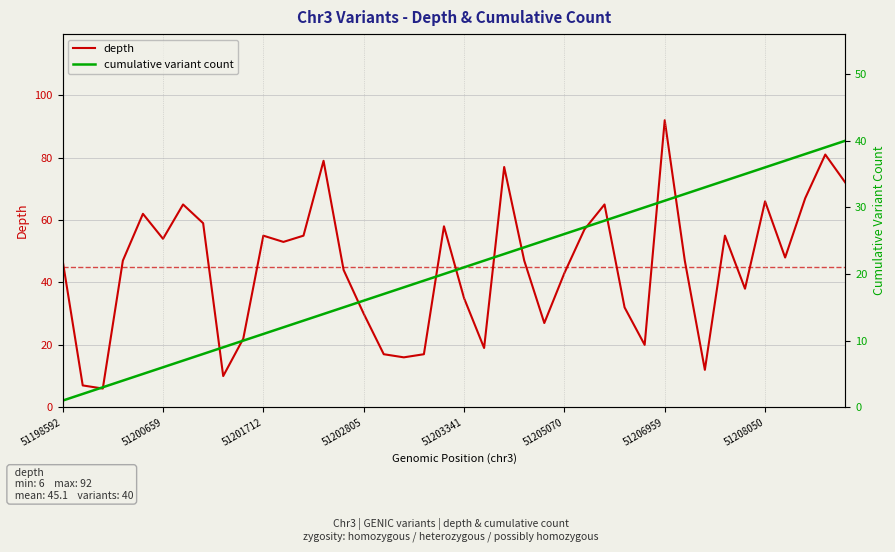

At which label does depth reach its peak?

51206959